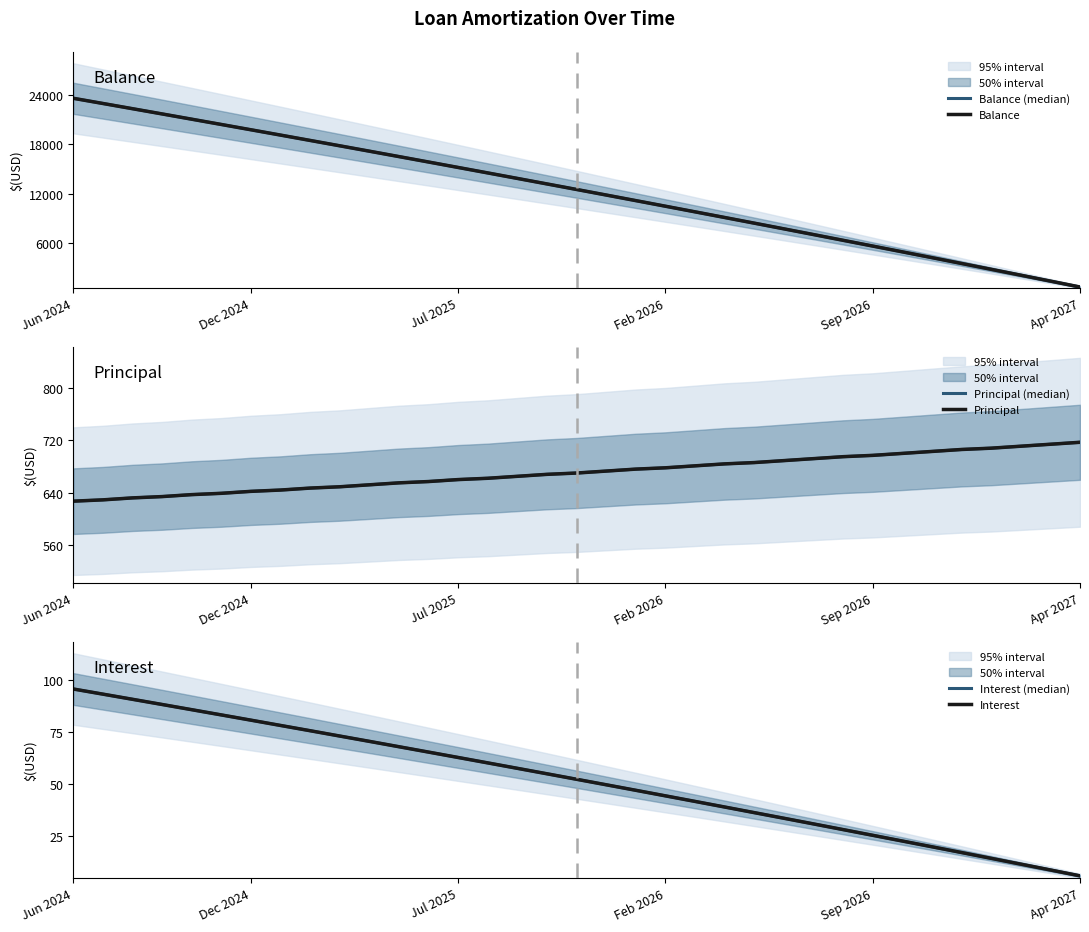

True or false: Principal (median) and Interest (median) intersect in this chart.

False